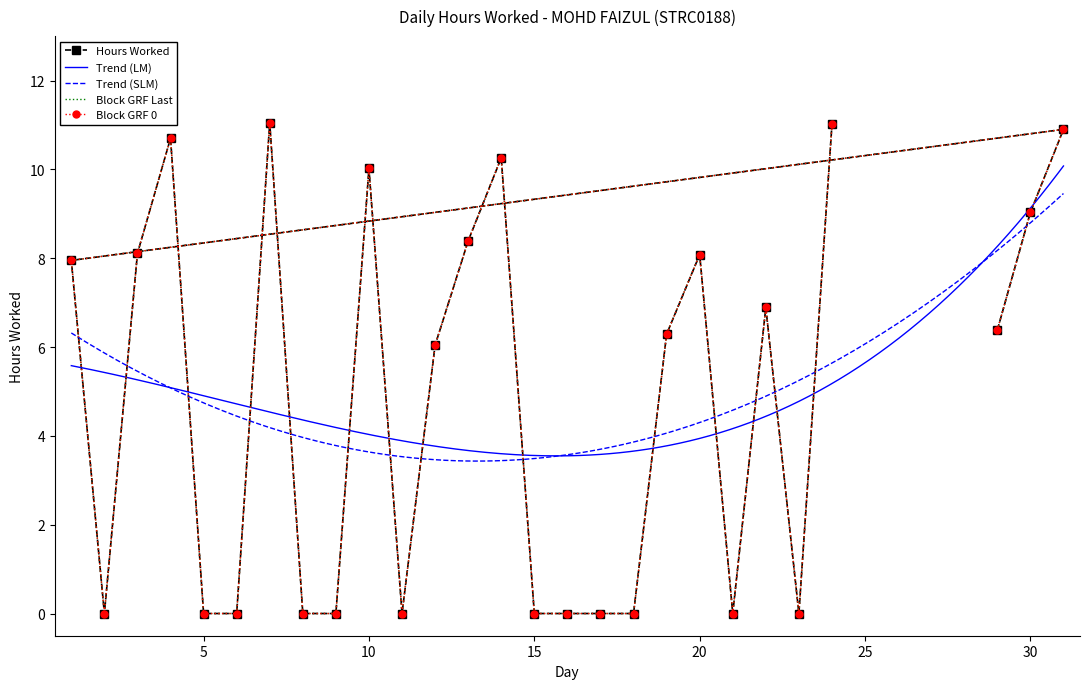

The value at 31 is 10.9. True or false?

True